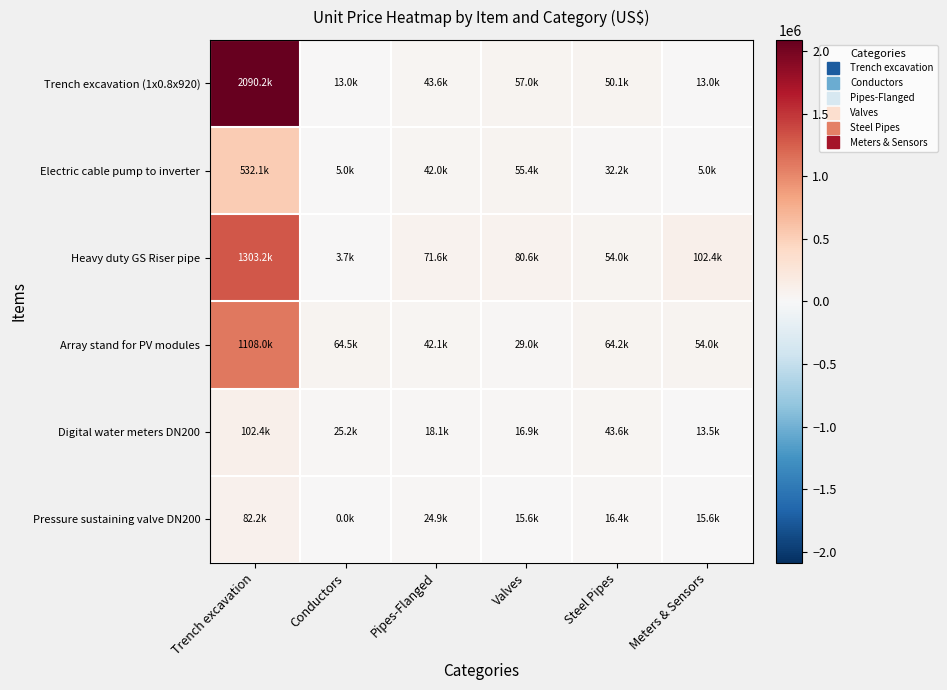

At which category does the chart reach its peak across all series?

Trench excavation